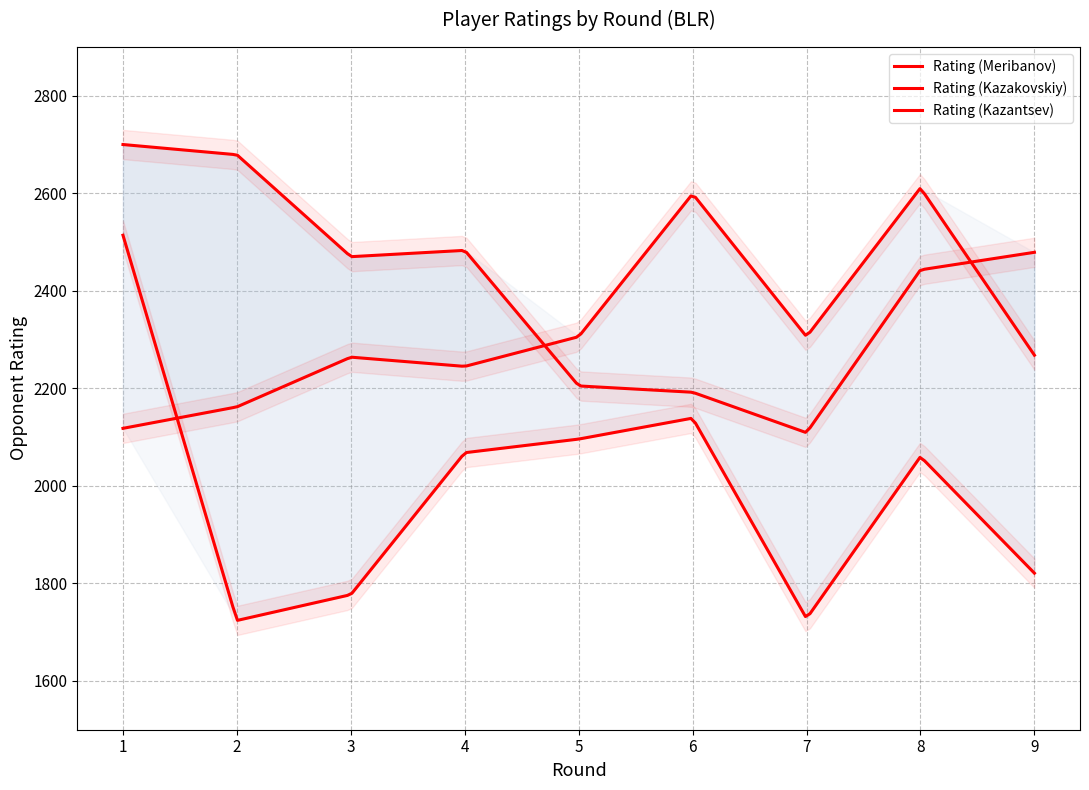

What is the smallest value displayed?

1724